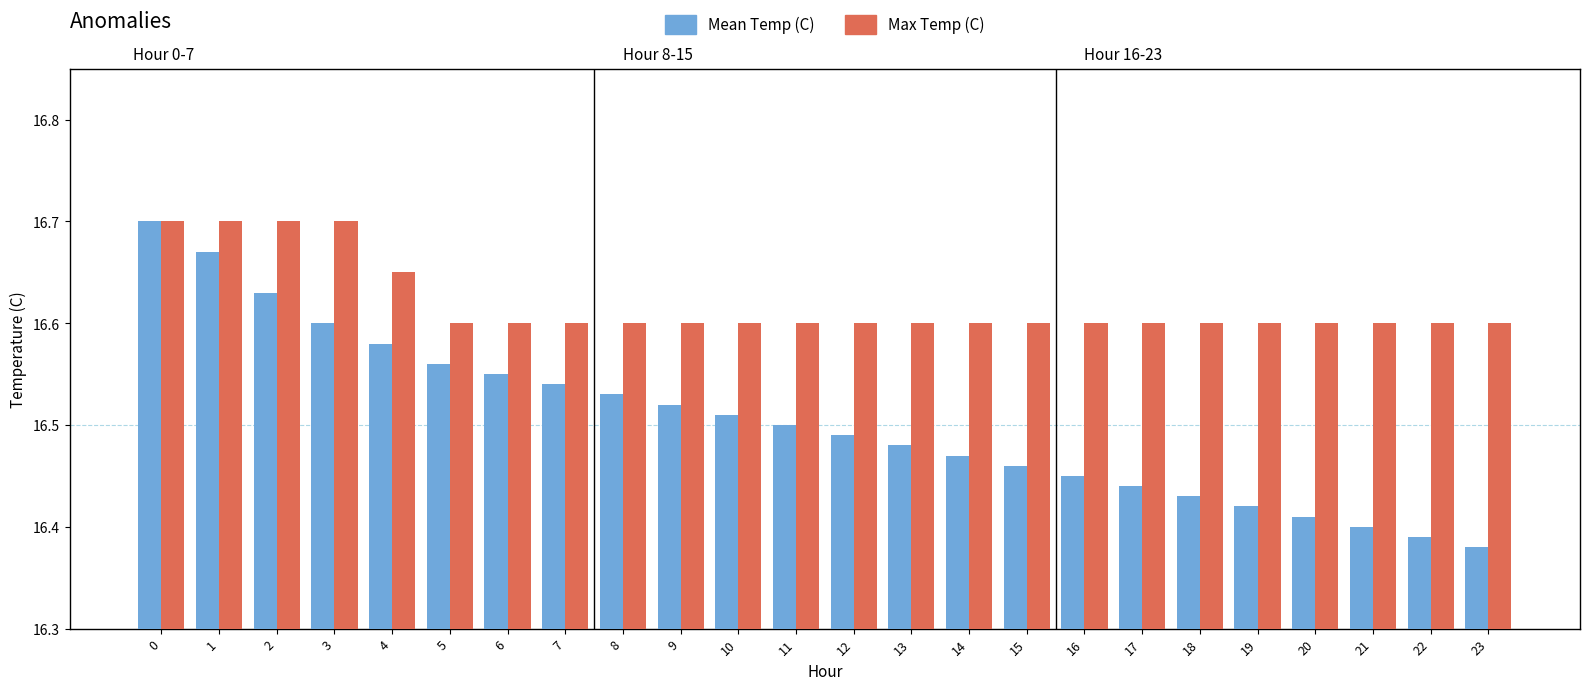

Between 2 and 15, which series saw the biggest shift?

Mean Temp (C)